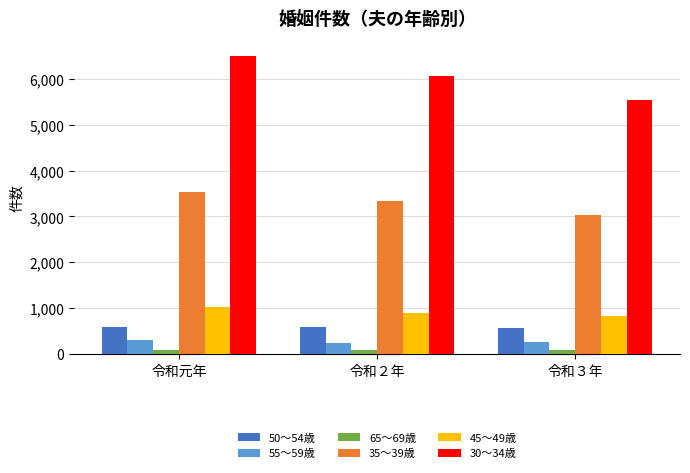

What is the value of the 30～34歳 bar at the 3rd from the left?

5546